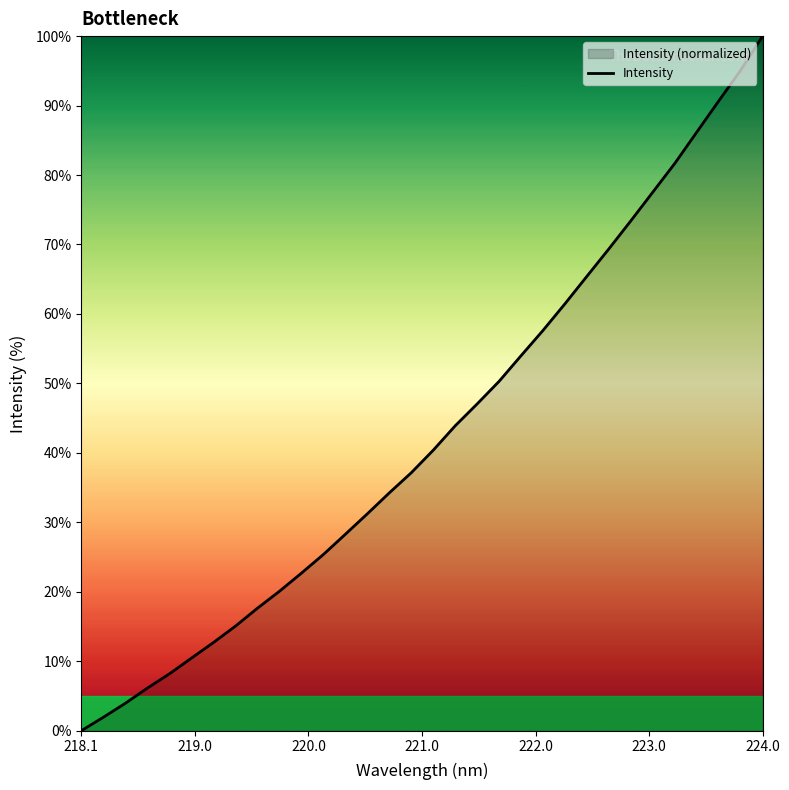

What is the greatest value displayed?

100.0